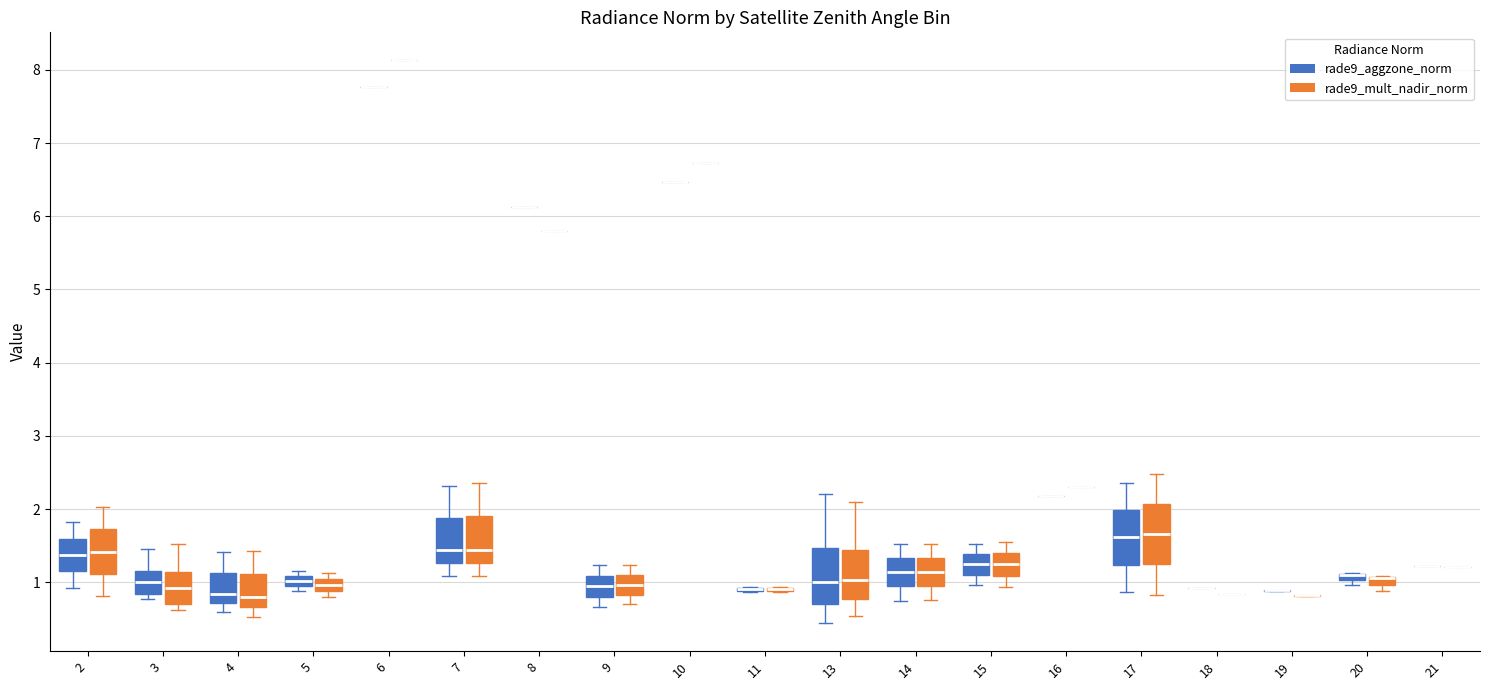

Where does the median line of the box for 9 (rade9_aggzone_norm) sit on the y-axis? The values are not printed on the chart, so give them approximately, as read against the axis.

1.0